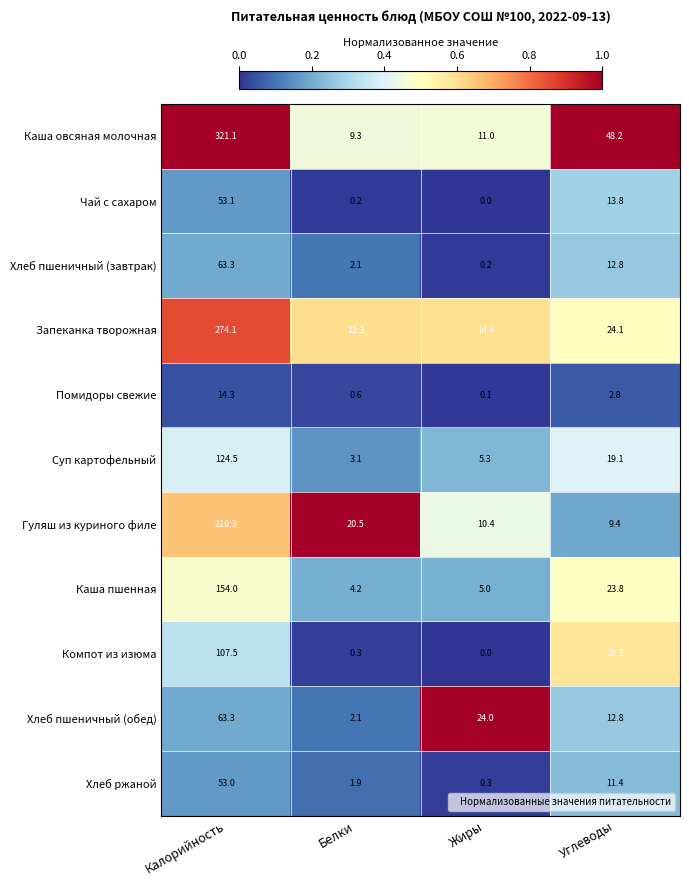

At which category does the chart reach its minimum across all series?

Жиры